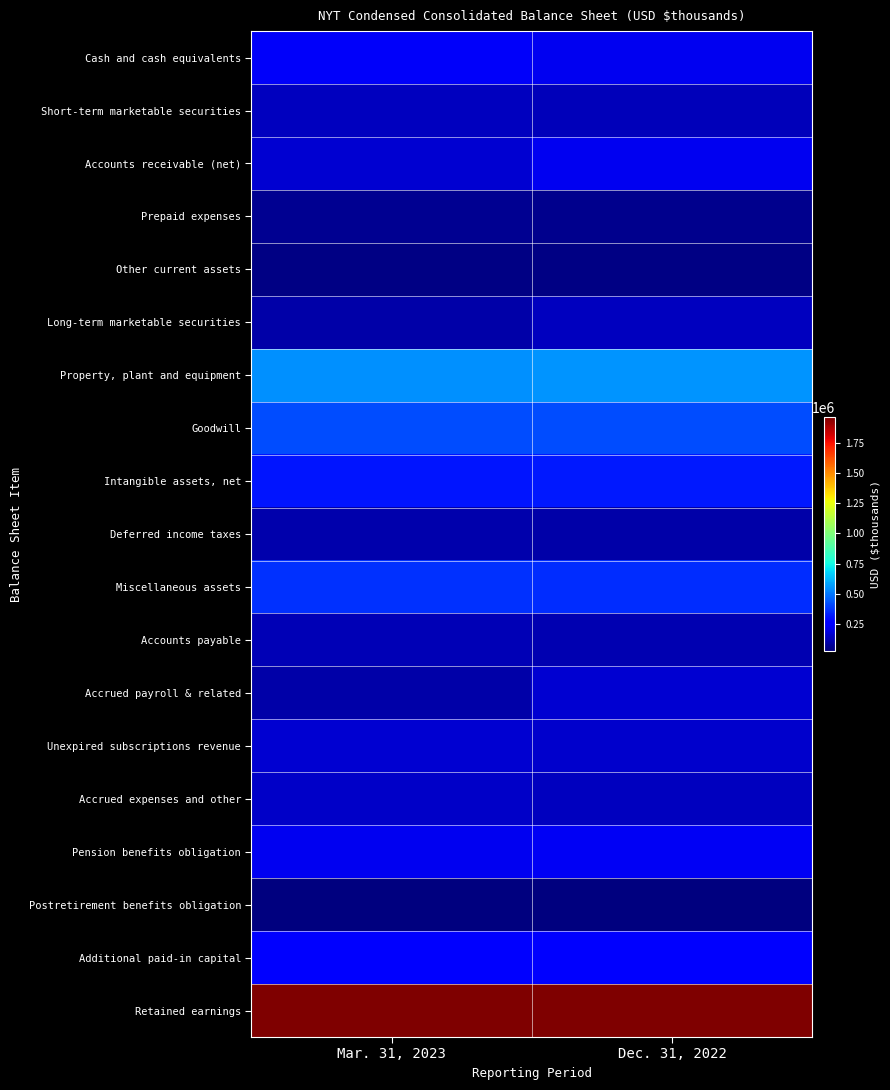

At which category is the sum across all series the highest?

Dec. 31, 2022